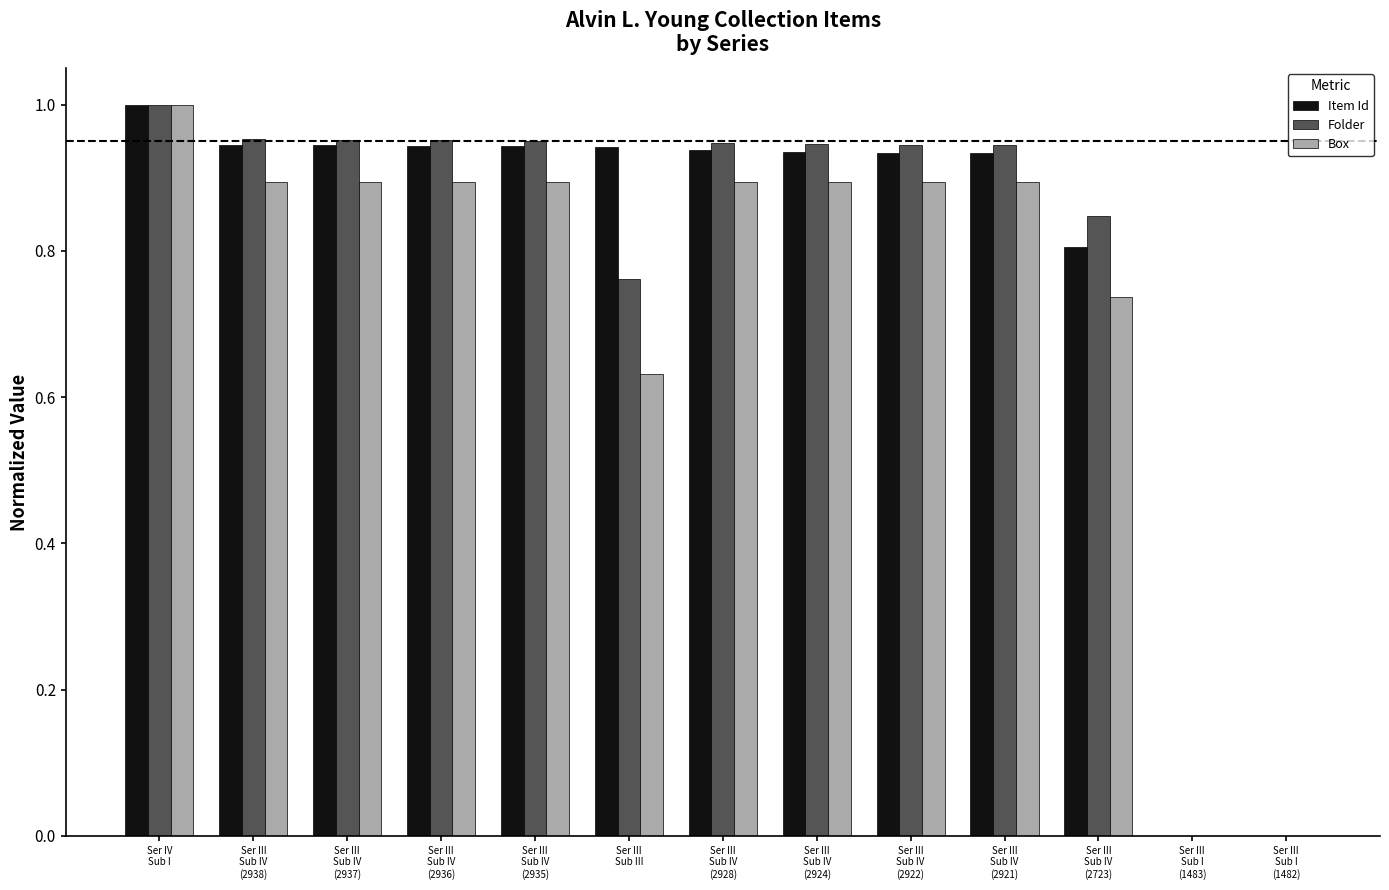

What are all the series names shown in the legend?

Item Id, Folder, Box